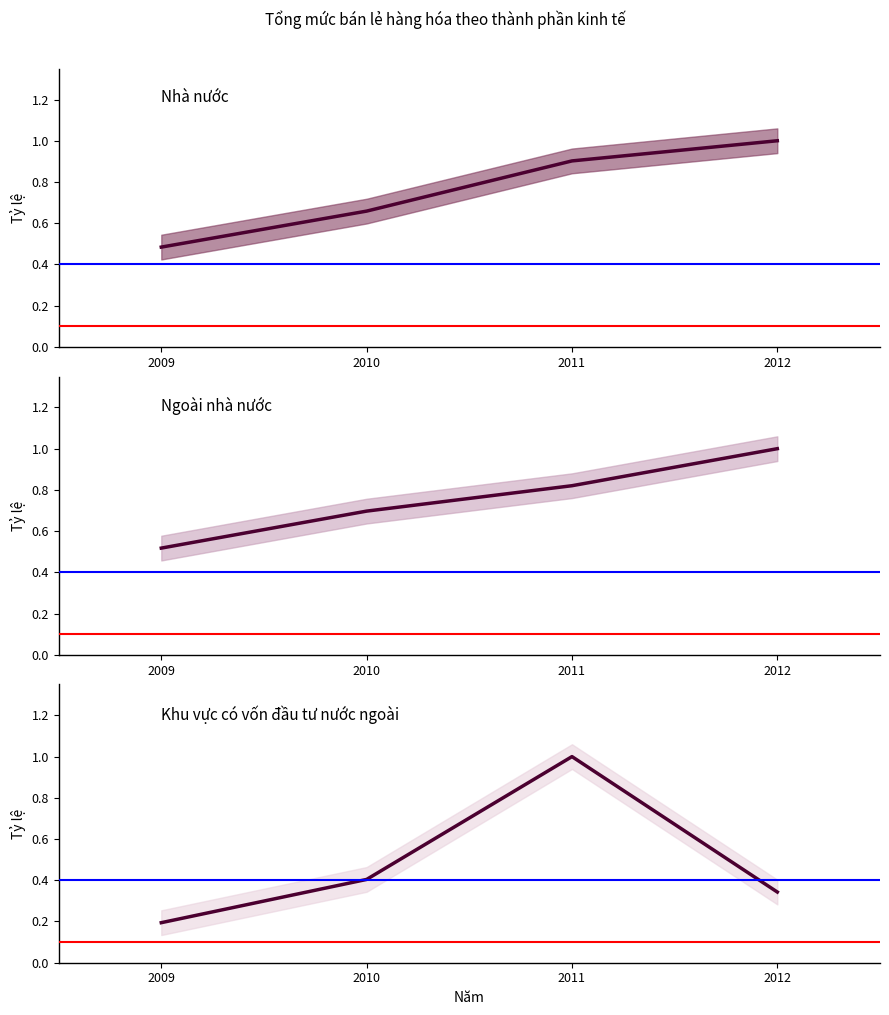

Is this an area chart (filled region under the line)?

No